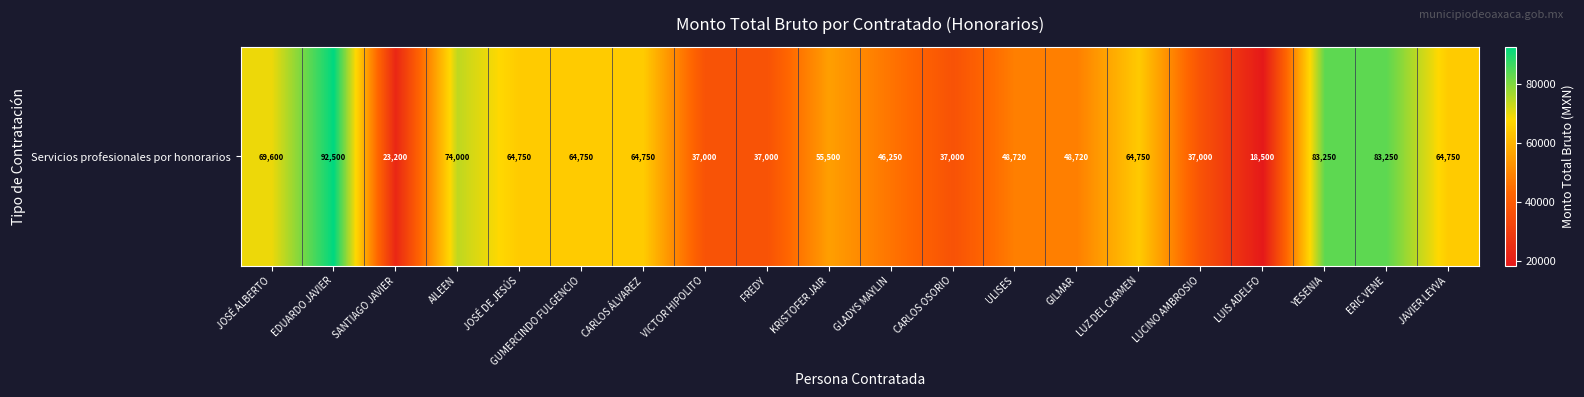

What is the average value?

55762